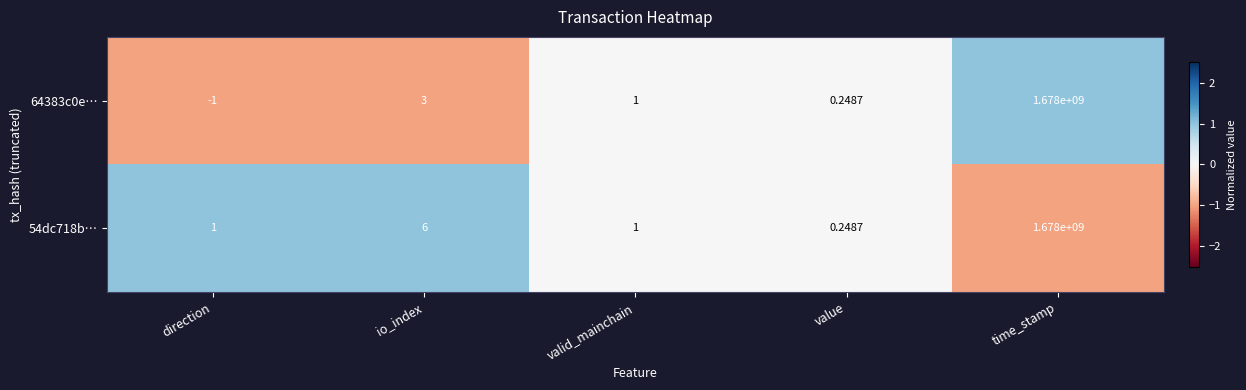

Is the value of 64383c0e… at value greater than the value of 54dc718b… at direction?

No